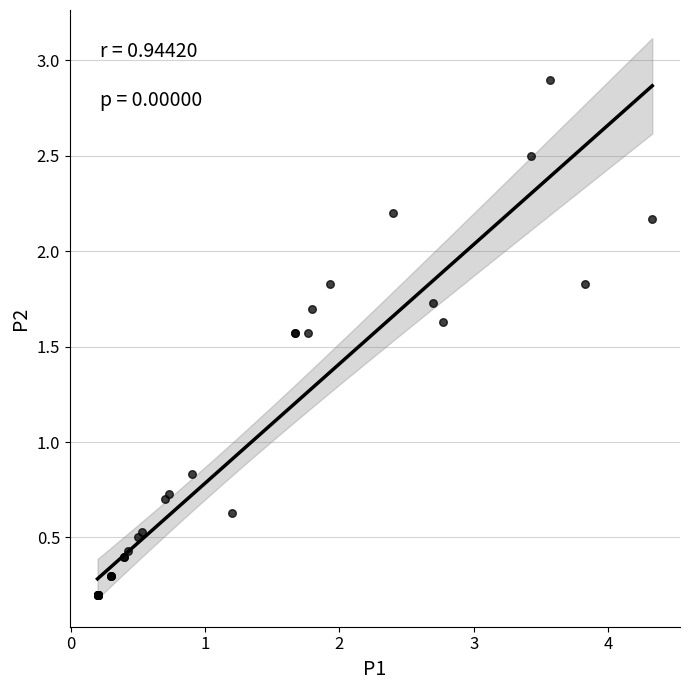

What Y value in the scatter plot is closest to 1?

0.8